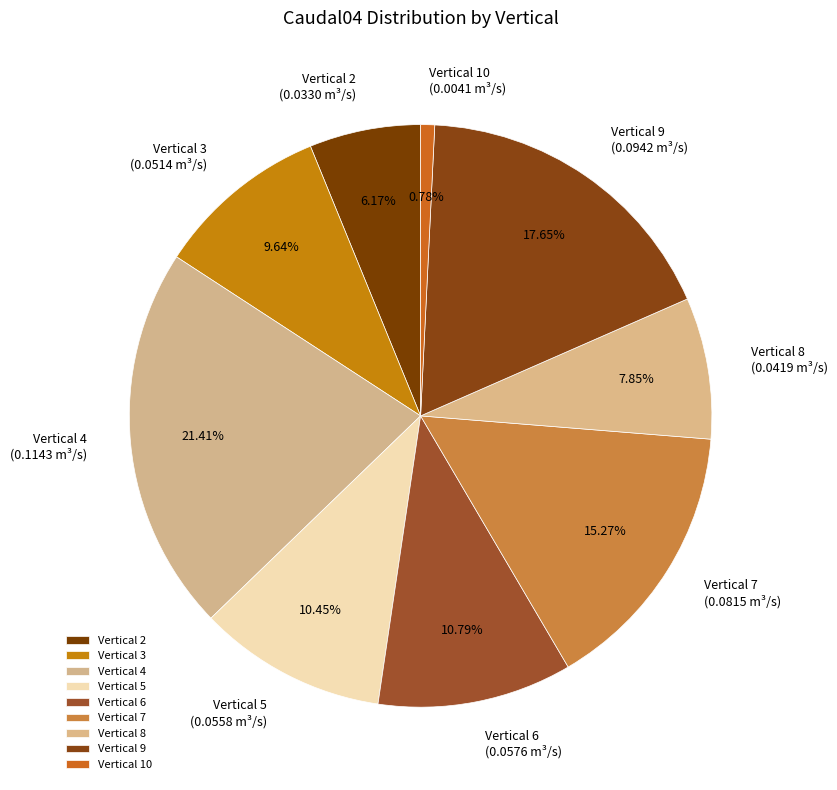

Is there a majority slice in this chart?

No